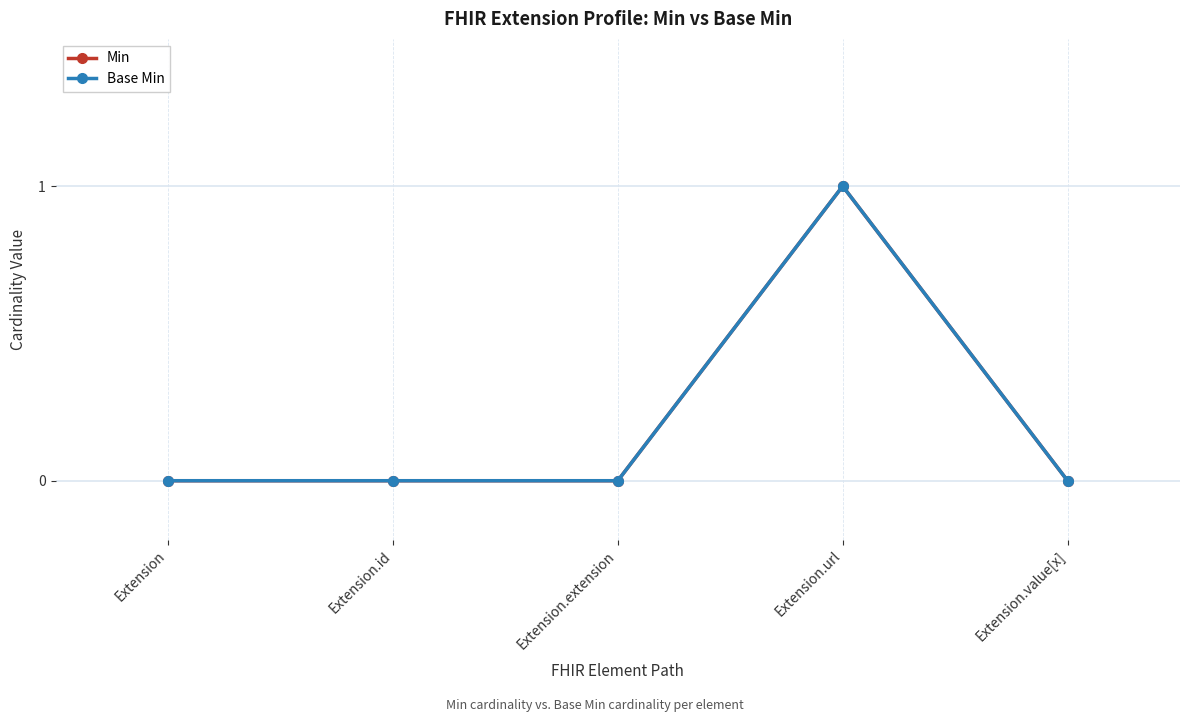

The value of Base Min at Extension.value[x] is -1. True or false?

False